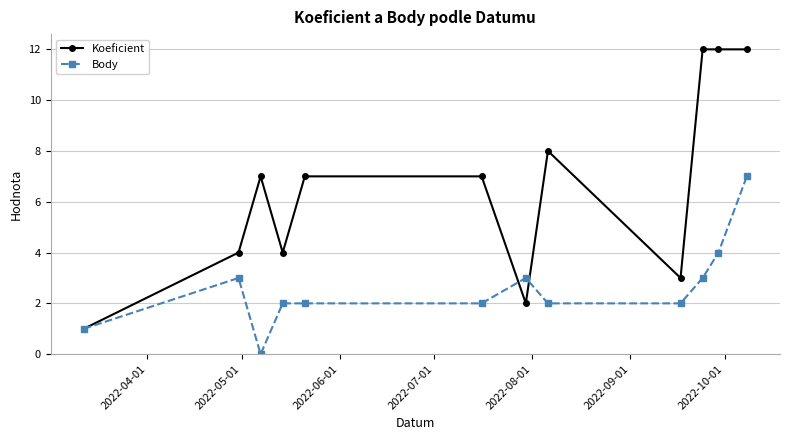

True or false: Koeficient has more than 0 points higher than both neighbors.

True